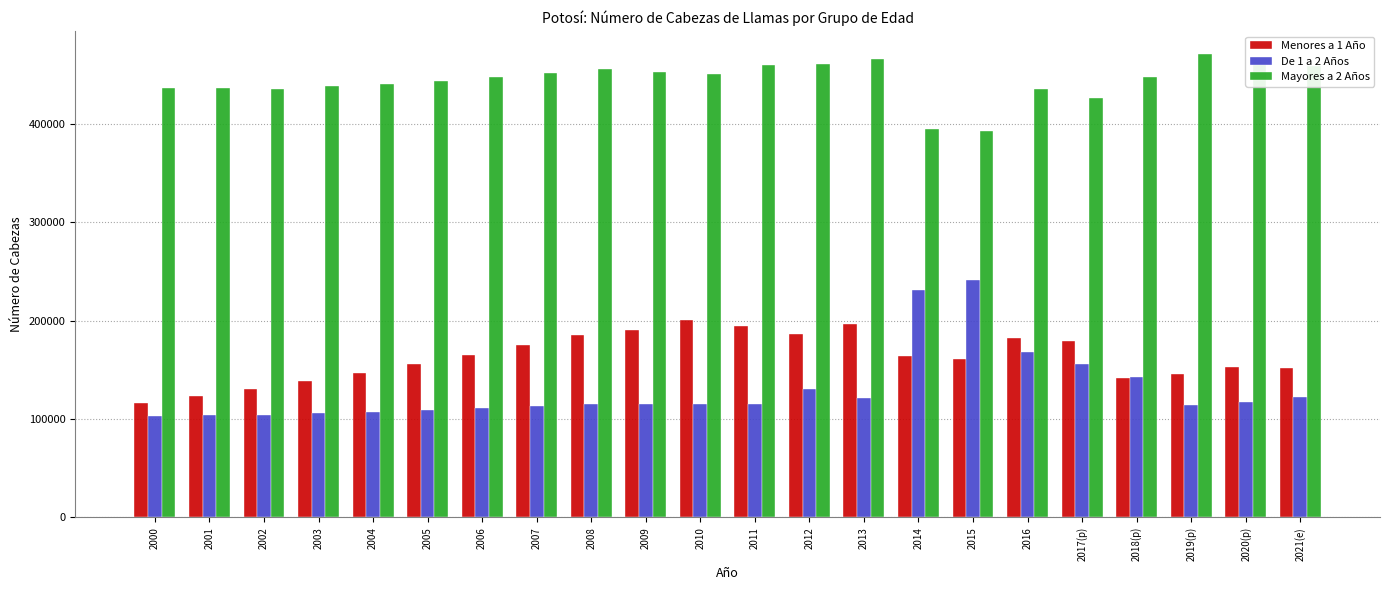

Which series changed the most between 2000 and 2012?

Menores a 1 Año